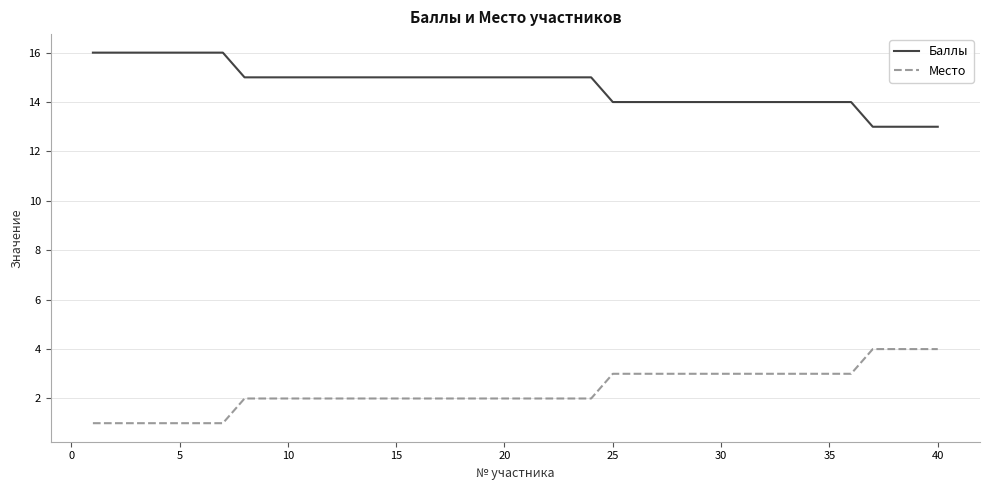

What is the difference between the maximum and minimum values in the Баллы series?

3